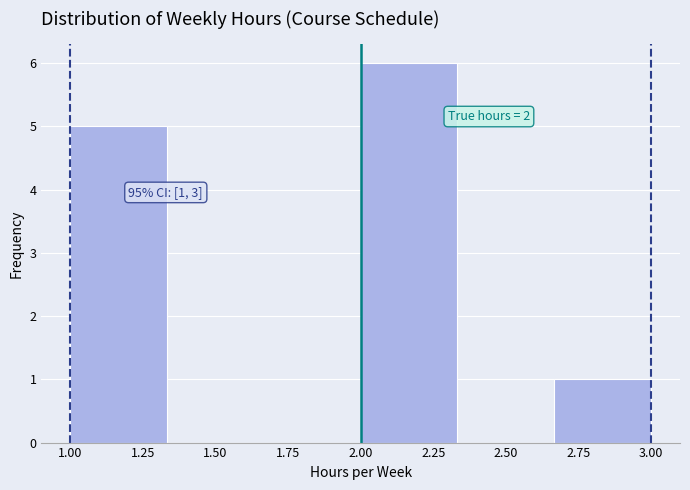

Which range on the x-axis has the tallest bar?

2.00 to 2.35